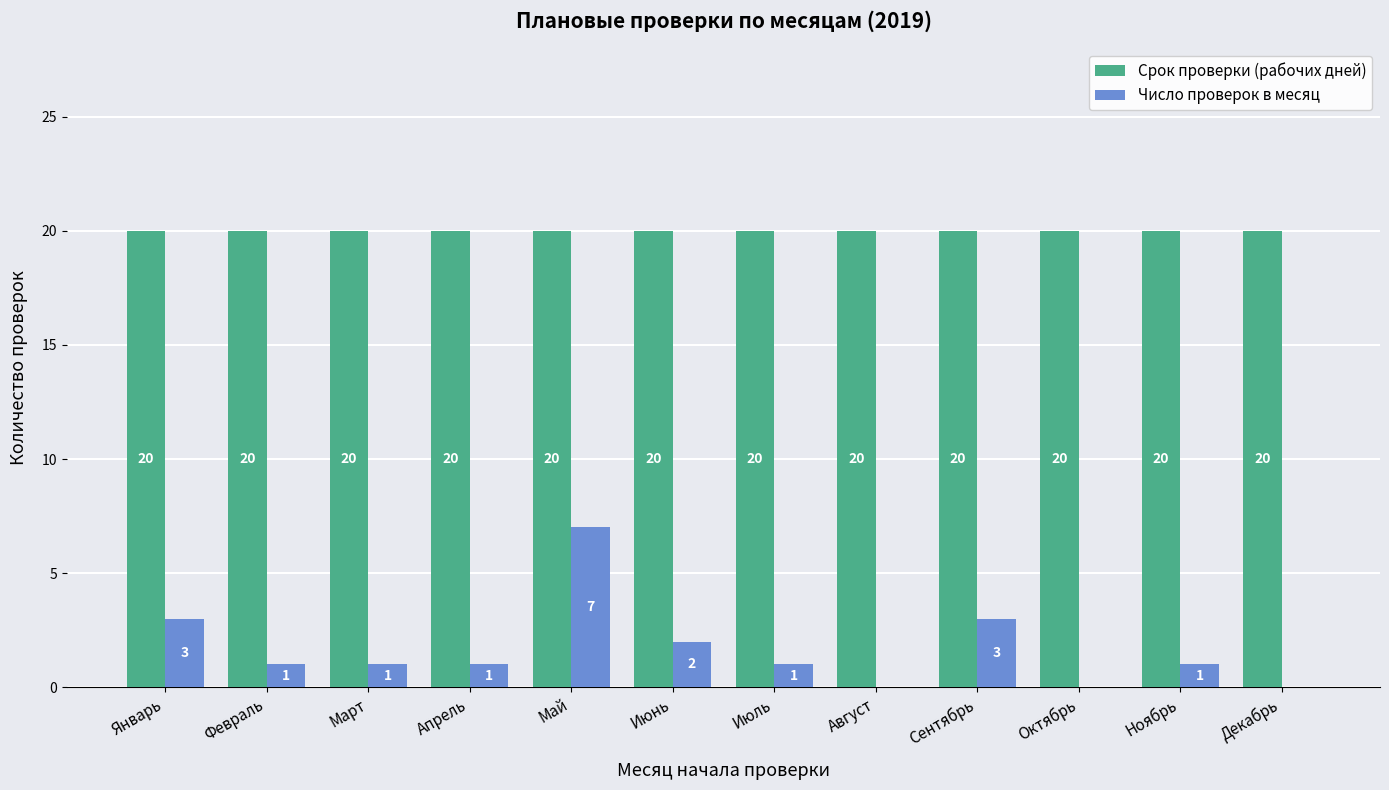

Reading left to right, what are all the values shown in this chart?

Срок проверки (рабочих дней): 20	20	20	20	20	20	20	20	20	20	20	20
Число проверок в месяц: 3	1	1	1	7	2	1	0	3	0	1	0